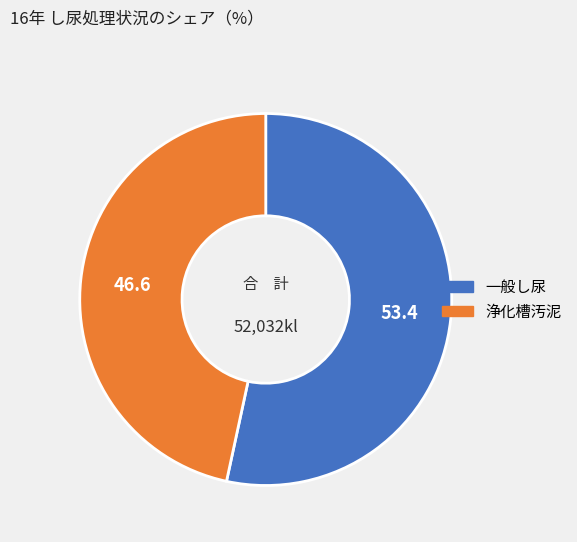

Is there a majority slice in this chart?

Yes